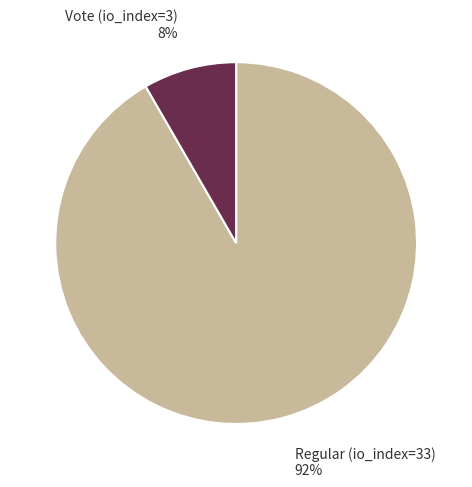

Which has a higher value, Regular (io_index=33) 92% or Vote (io_index=3) 8%?

Regular (io_index=33) 92%